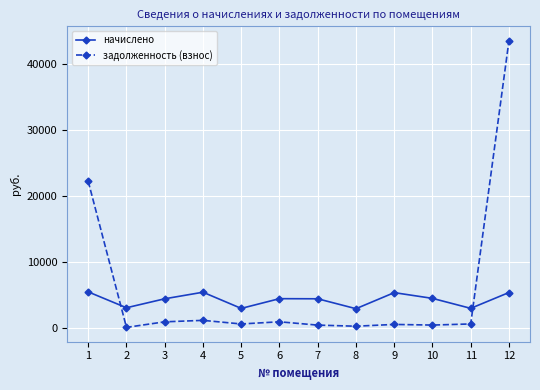

What is the average value of the задолженность (взнос) series?

6043.0